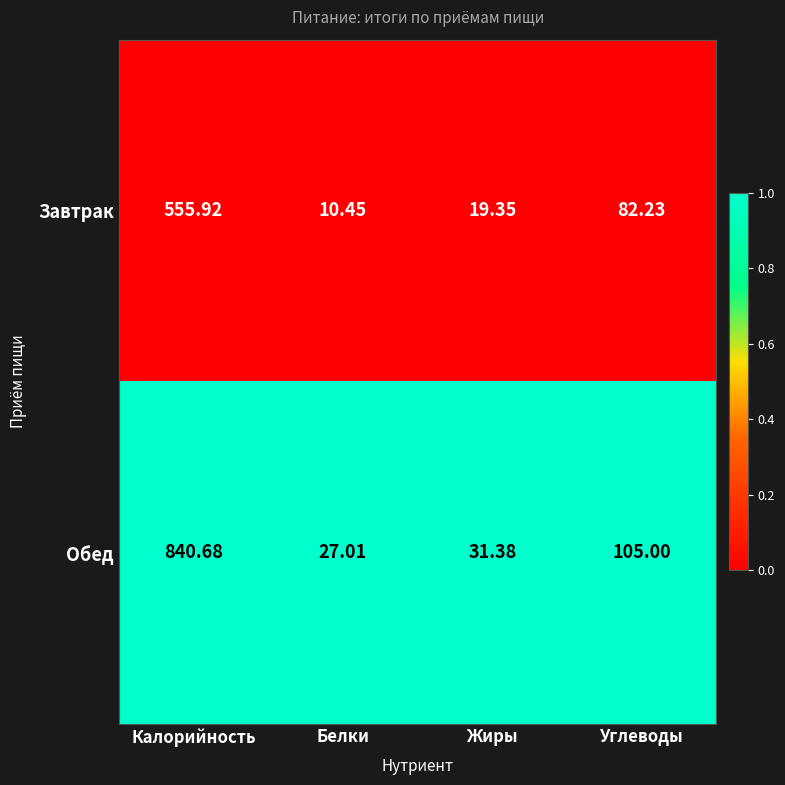

Between Белки and Жиры, which series saw the biggest shift?

Завтрак